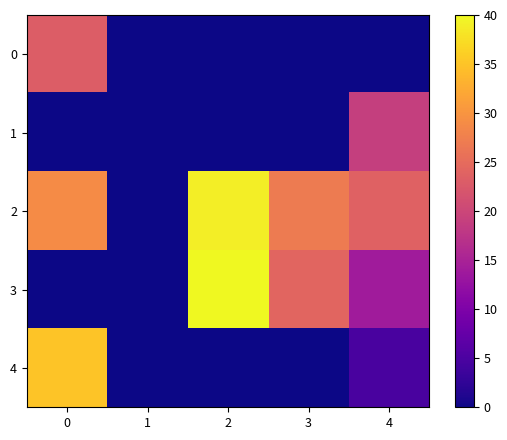

Which series has the widest spread of values?

3